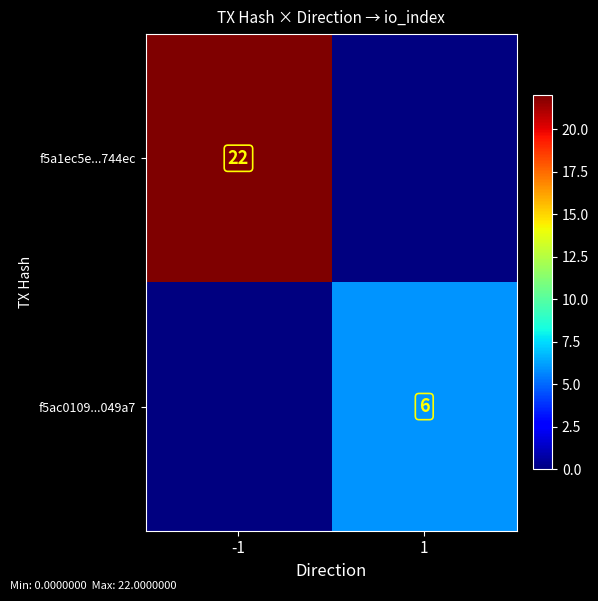

True or false: f5a1ec5e...744ec has a value of 29 at -1.

False